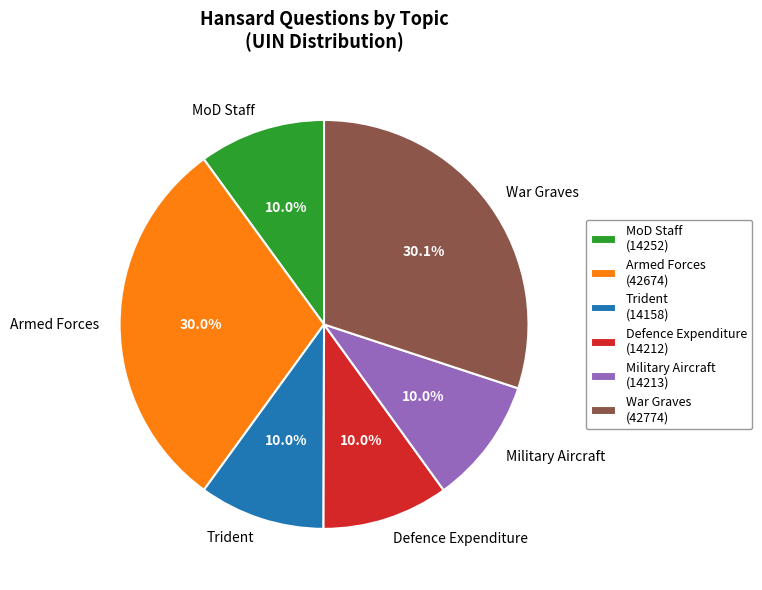

True or false: Trident accounts for 10% of the total.

True